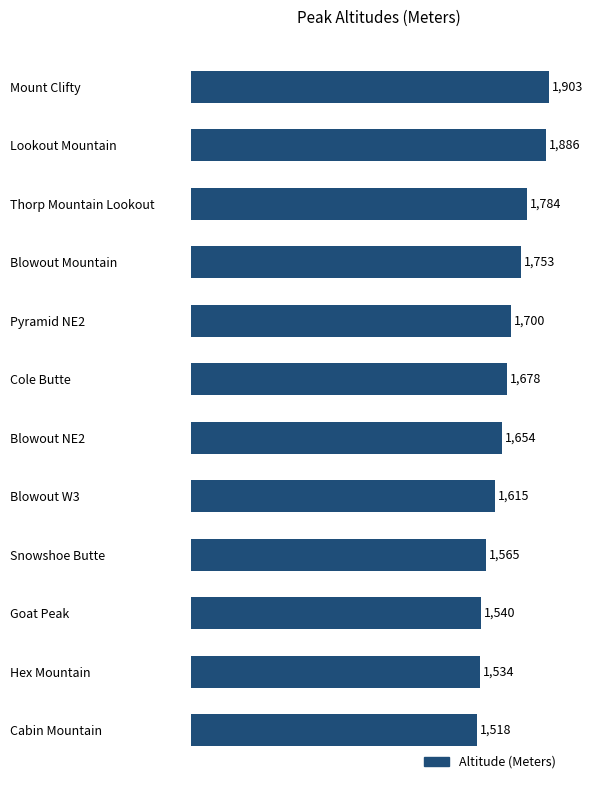

What is the greatest value displayed?

1903